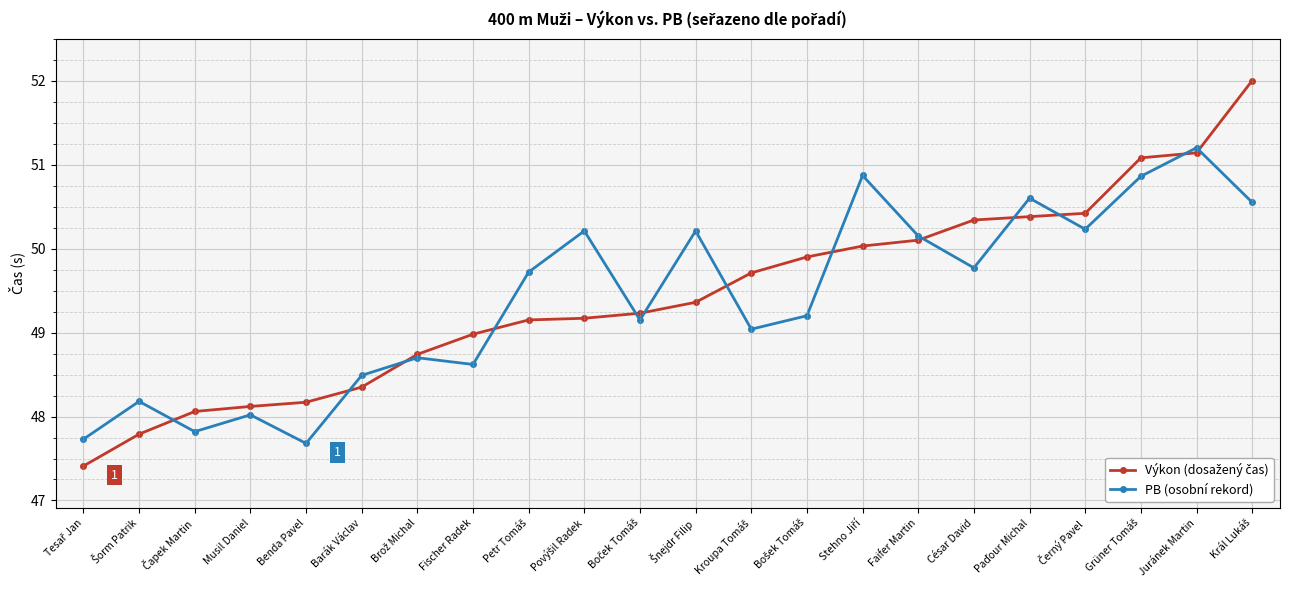

What is the minimum value shown in the chart?

47.4